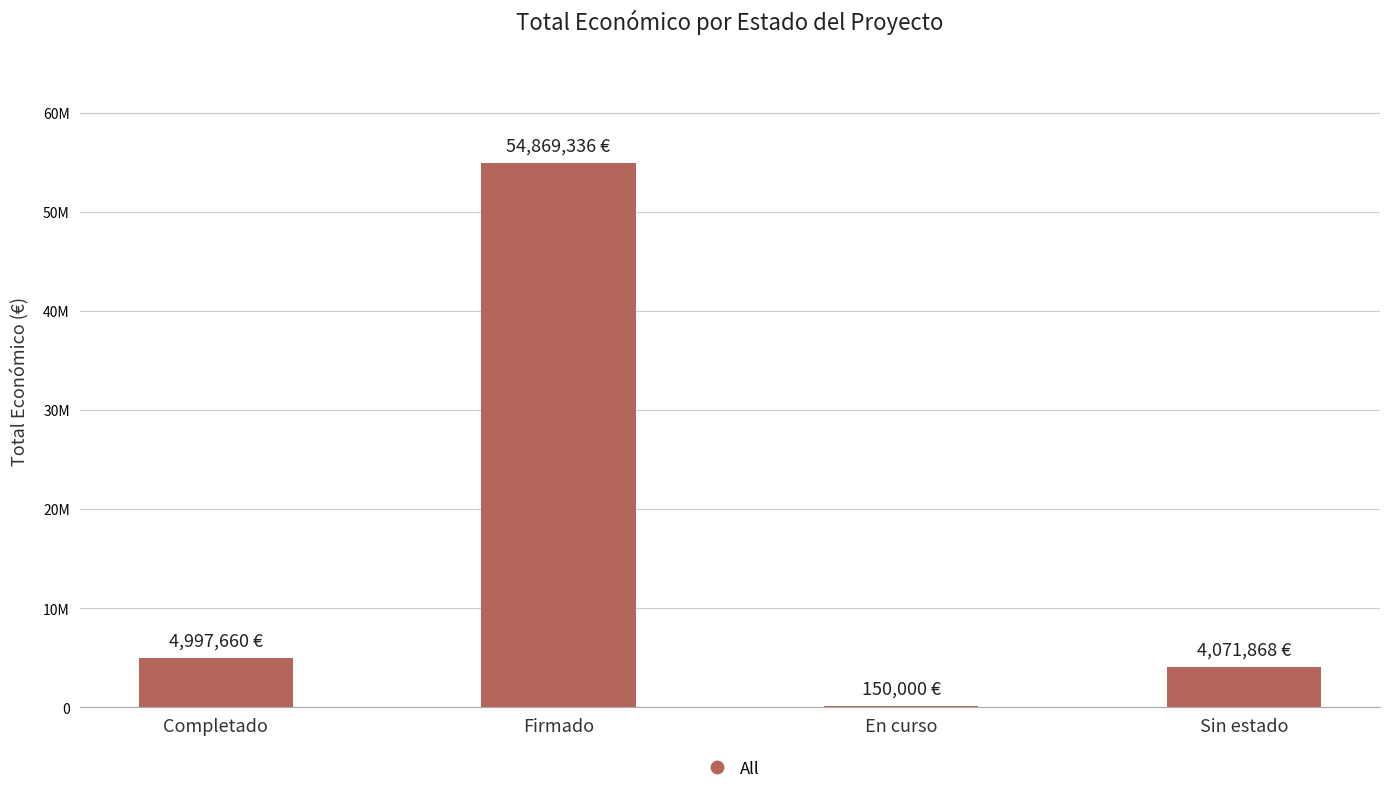

What is the value of the 4th bar from the left?

4071868